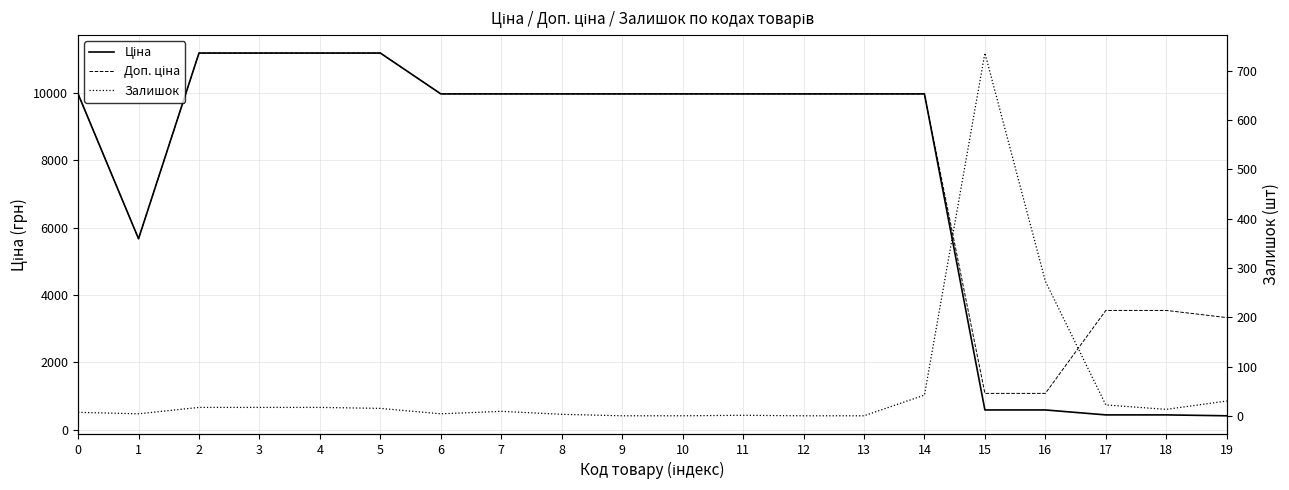

How many lines are shown in the chart?

3